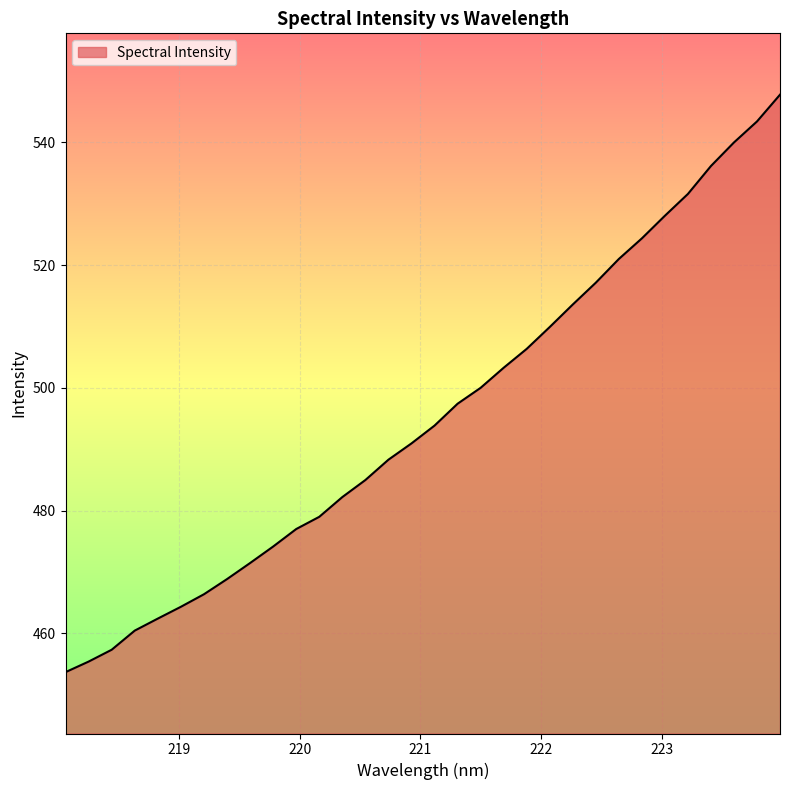

What is the greatest value displayed?

547.8